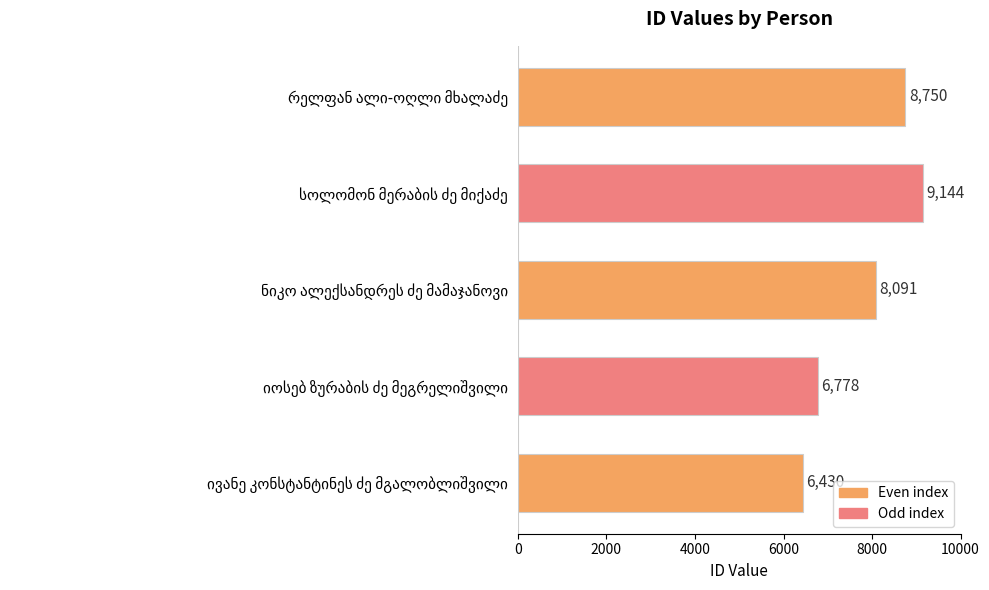

What is the sum of all values?

39193